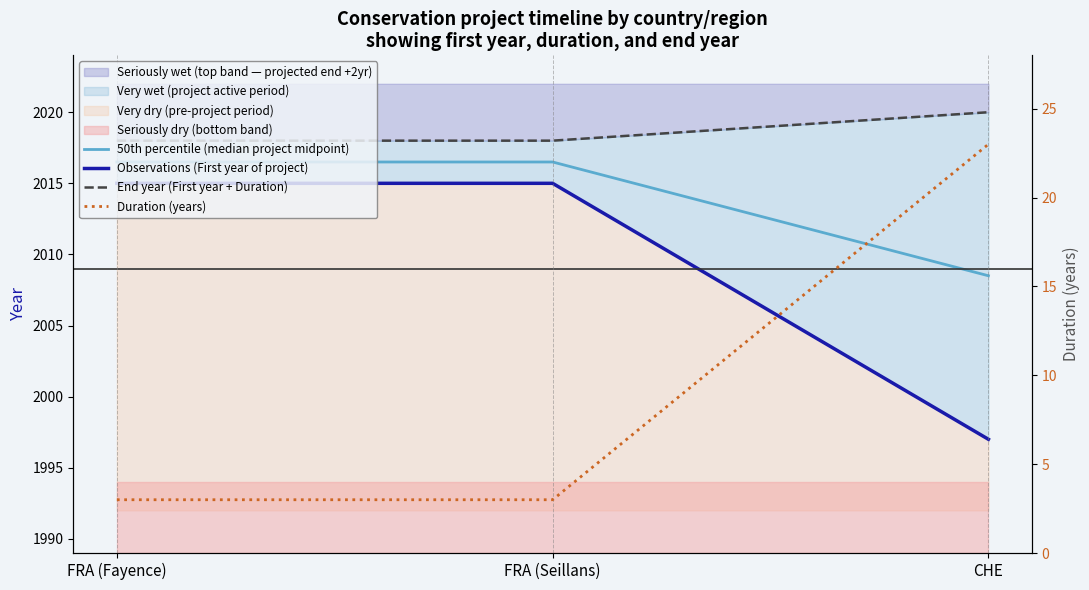

What is the difference between the highest and lowest values at FRA (Seillans)?

2015.0